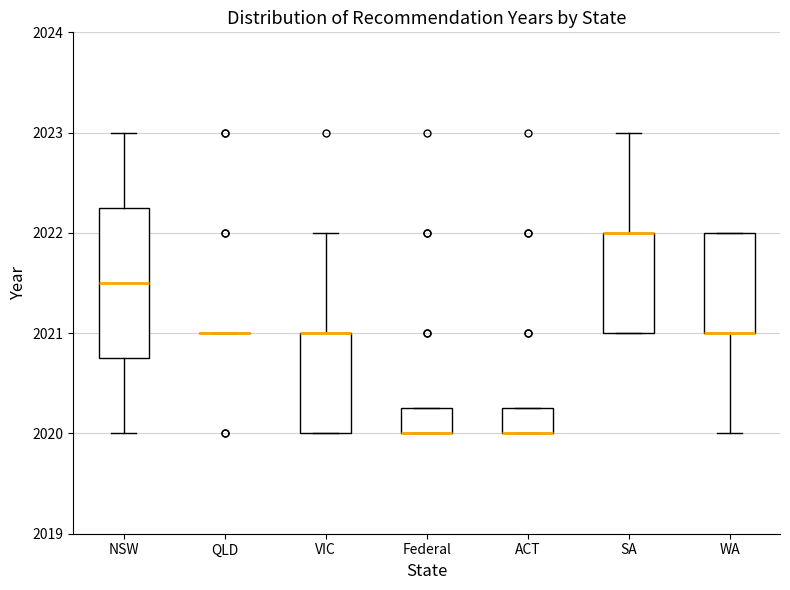

Reading left to right, transcribe this box plot: for each box, give where its median line is, the range the box spans, and where its two whiskers end, as read against the y-axis. The values are not printed on the chart, so give them approximately, as read against the axis.

NSW: median 2021.5, box 2020.8 to 2022.3, whiskers 2020.0 to 2023.0
QLD: box collapsed to a line at 2021.0, whiskers 2021.0 to 2021.0
VIC: median 2021.0 (drawn on the box's upper edge), box 2020.0 to 2021.0, whiskers 2020.0 to 2022.0
Federal: median 2020.0 (drawn on the box's lower edge), box 2020.0 to 2020.3, whiskers 2020.0 to 2020.3
ACT: median 2020.0 (drawn on the box's lower edge), box 2020.0 to 2020.3, whiskers 2020.0 to 2020.3
SA: median 2022.0 (drawn on the box's upper edge), box 2021.0 to 2022.0, whiskers 2021.0 to 2023.0
WA: median 2021.0 (drawn on the box's lower edge), box 2021.0 to 2022.0, whiskers 2020.0 to 2022.0